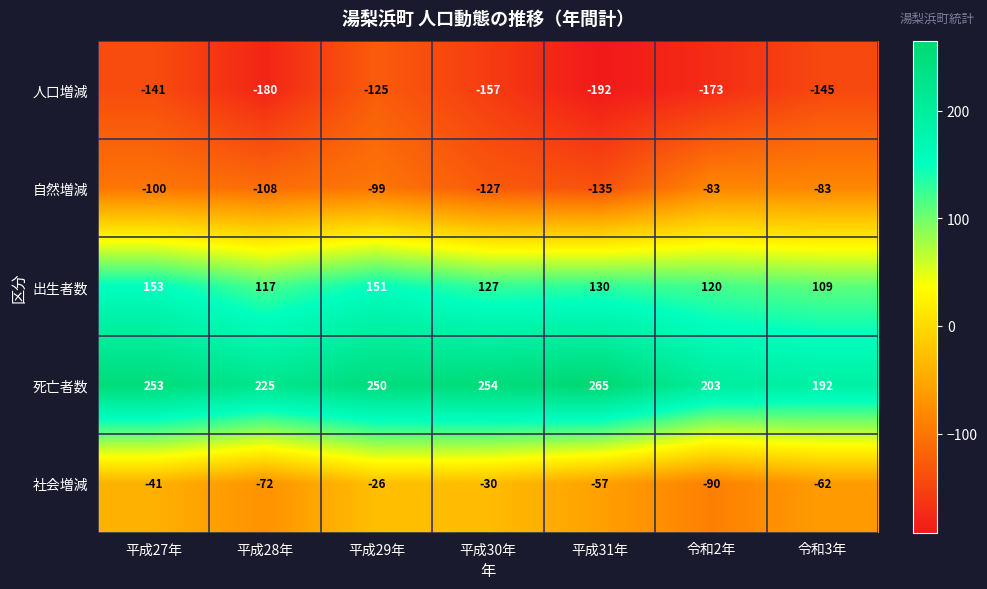

What is the sum of all 社会増減 values?

-378